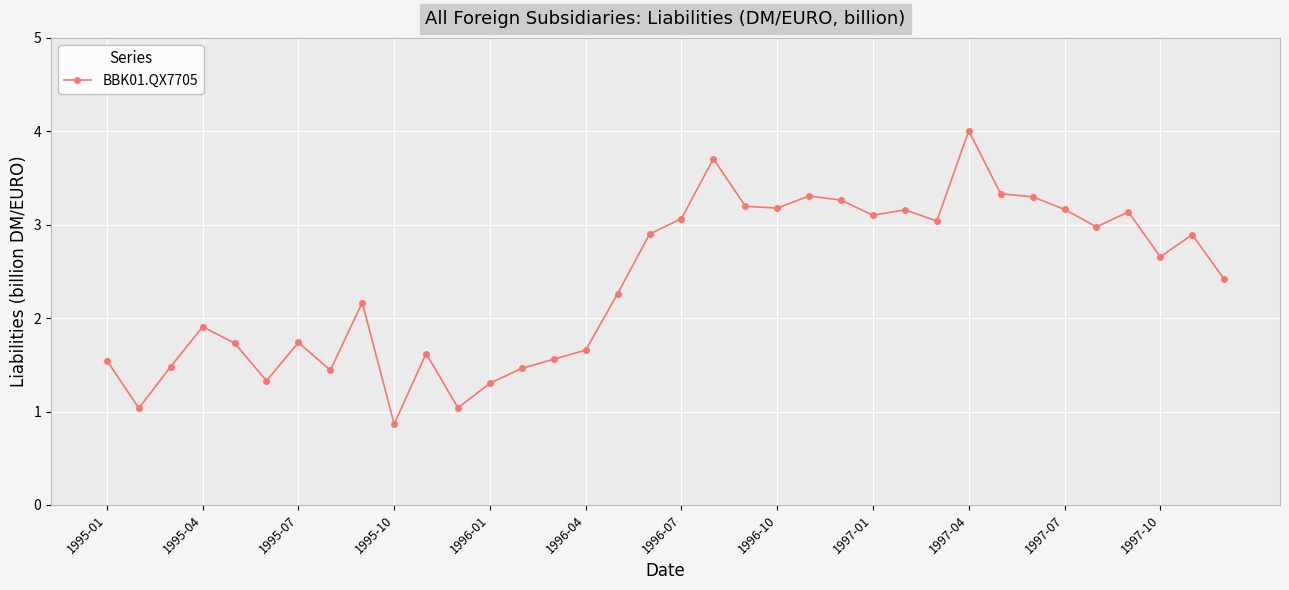

True or false: the data has more than 0 interior local peaks.

True